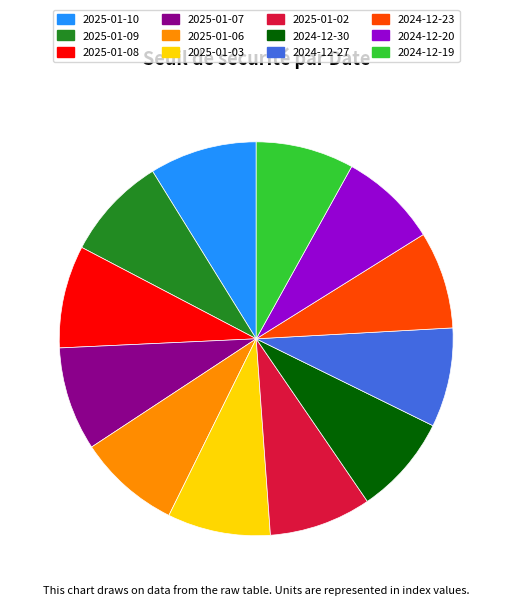

Is it true that 2025-01-06 is 1% of the pie?

False